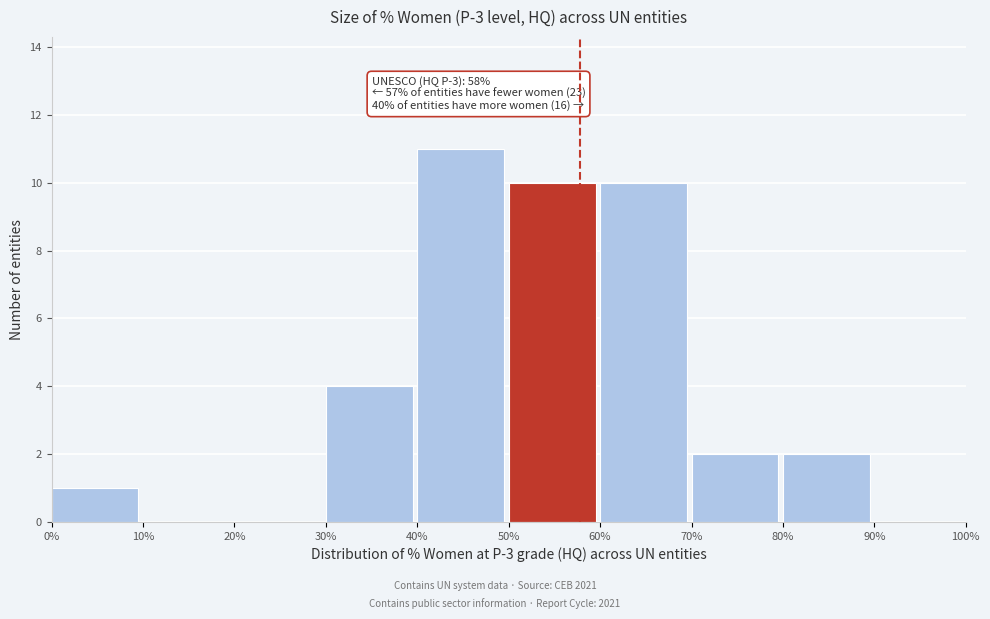

Which range on the x-axis has the tallest bar?

40% to 50%